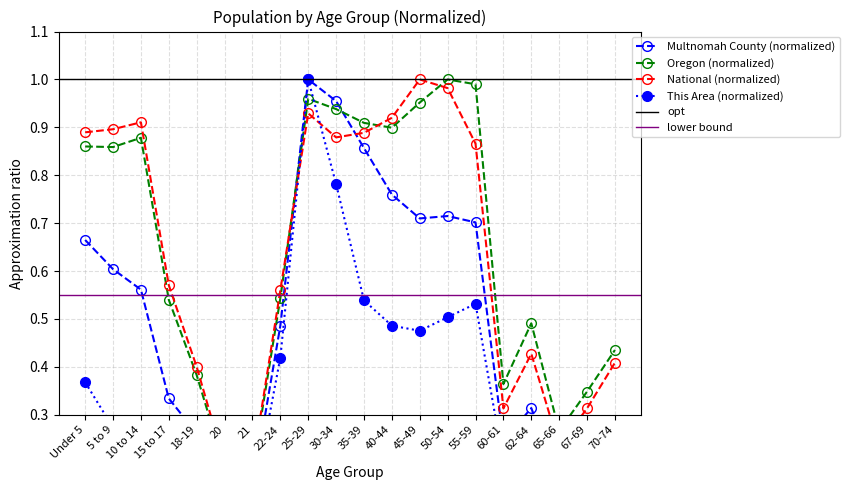

Is the value of National at 65-66 greater than the value of Multnomah County at 70-74?

No